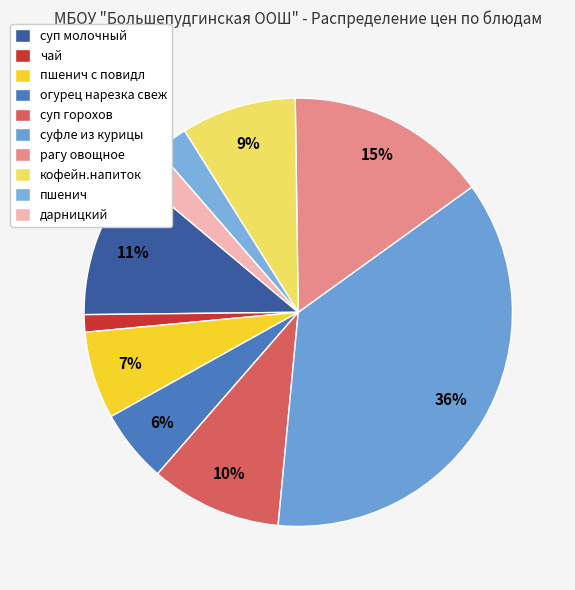

How many segments does this pie chart have?

10